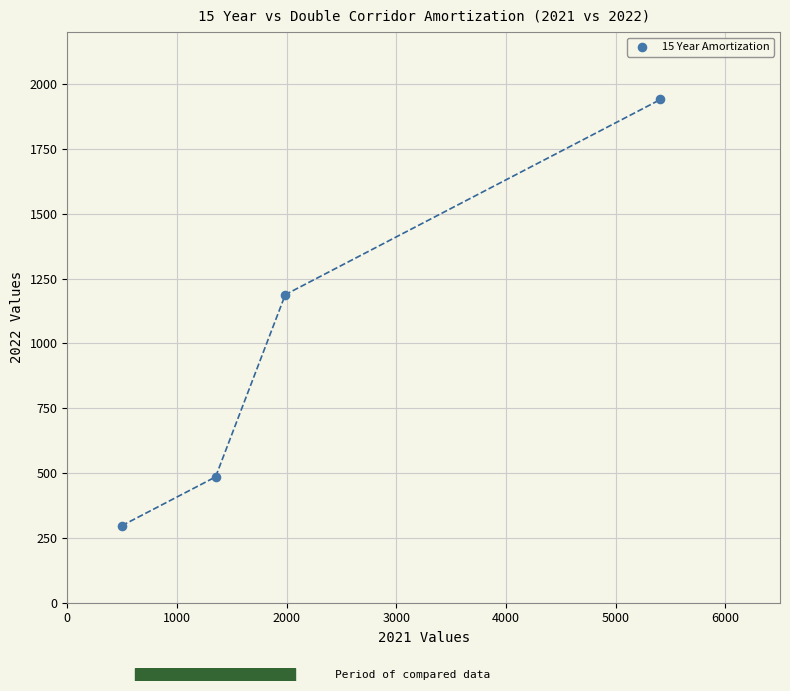

What is the range of Y values (max minus min)?

1643.3